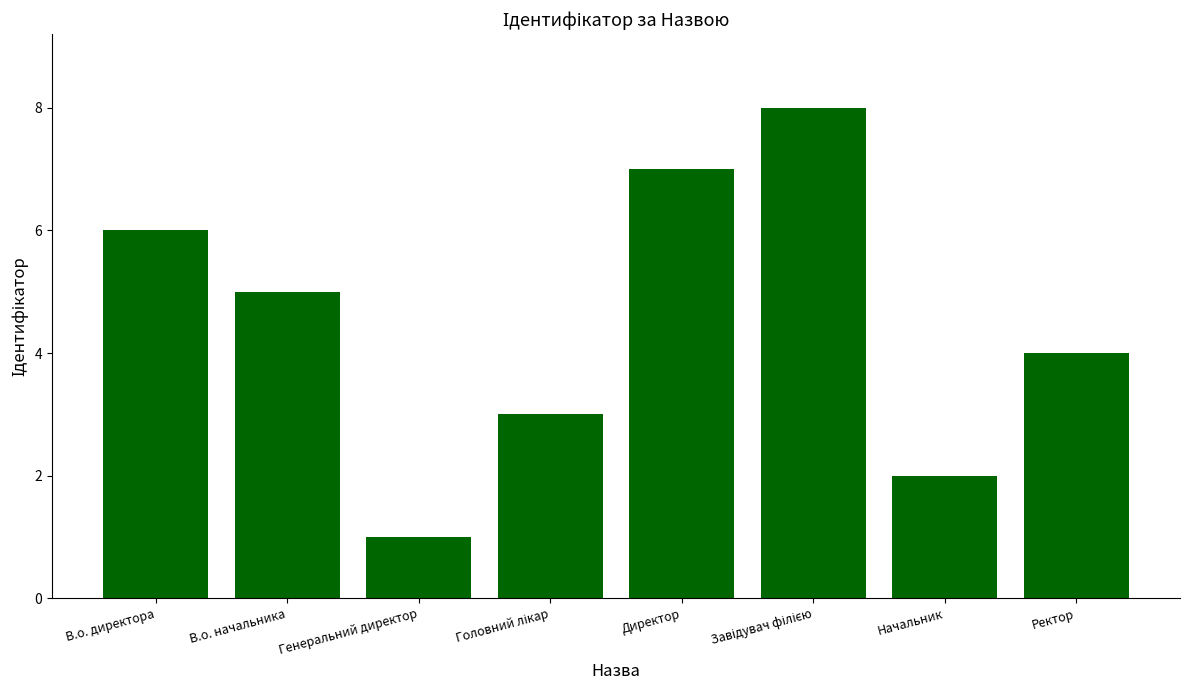

Does the chart contain any negative values?

No